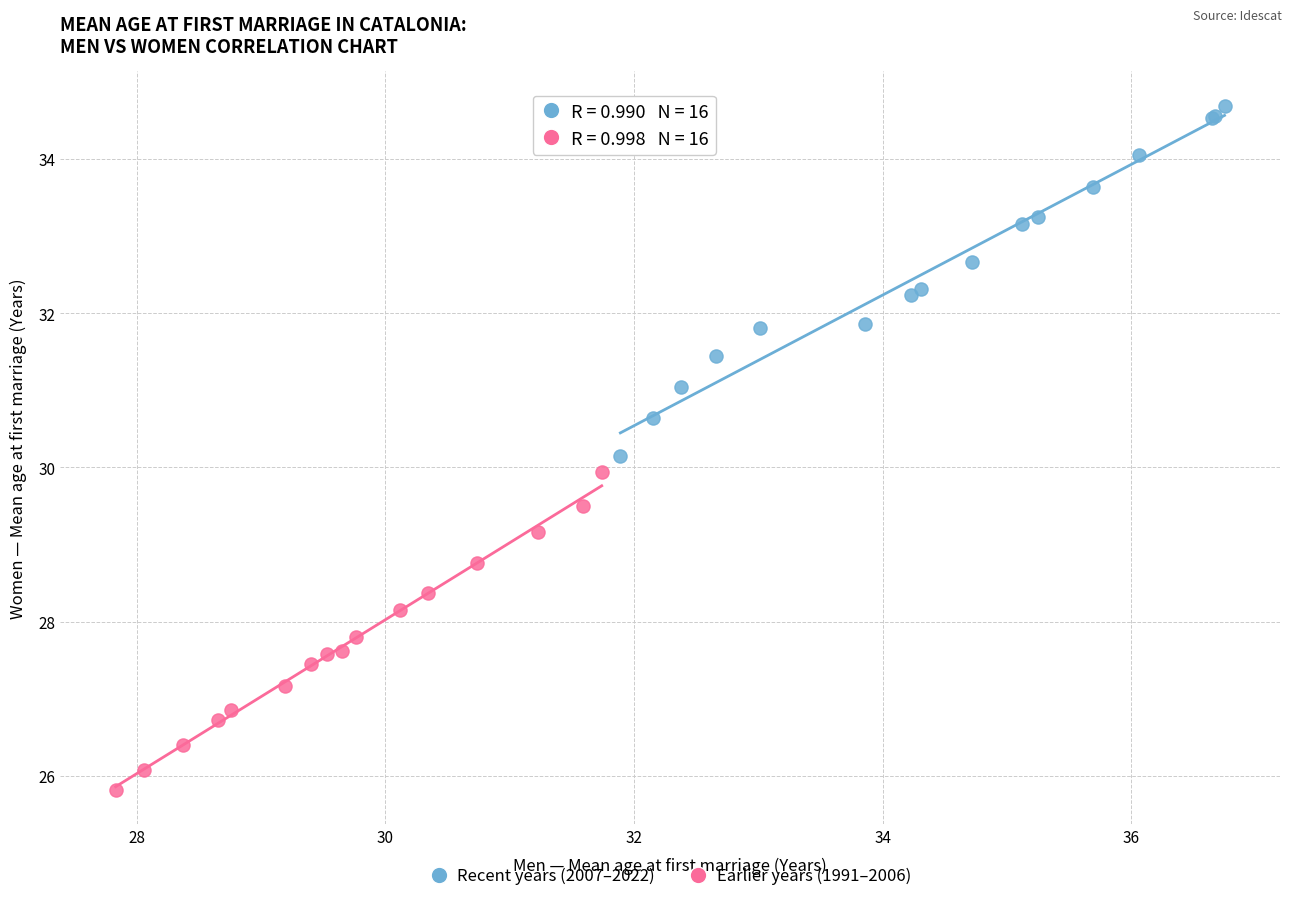

Which series has the widest spread of Y values?

Recent years (2007–2022)